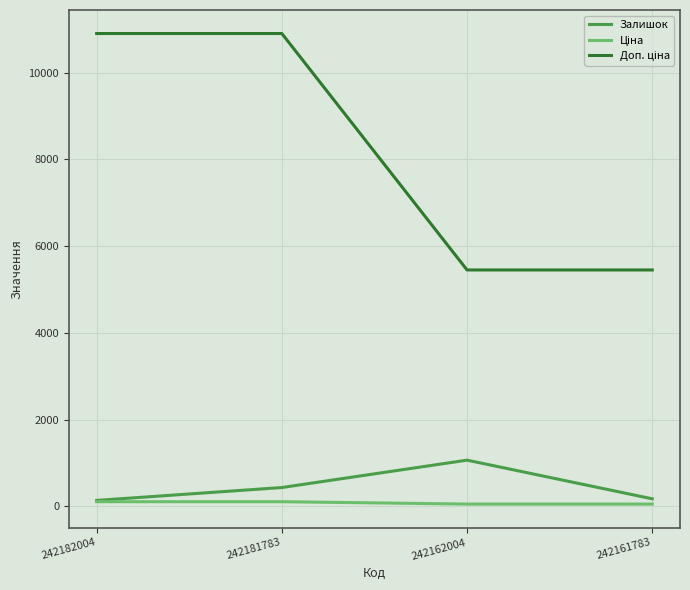

What is the difference between the highest and lowest values at 242181783?

10794.0